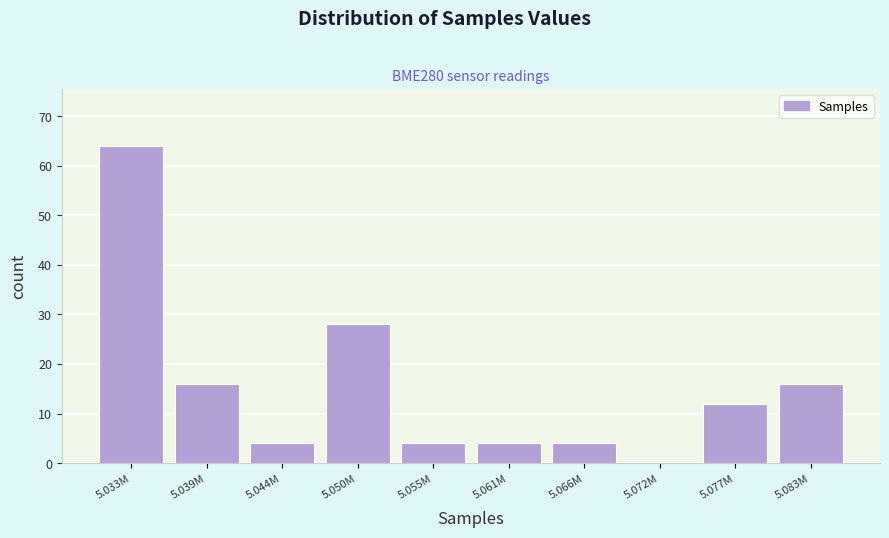

Reading left to right, what are all the values shown in this chart?

5.033M=64	5.039M=16	5.044M=4	5.050M=28	5.055M=4	5.061M=4	5.066M=4	5.072M=0	5.077M=12	5.083M=16